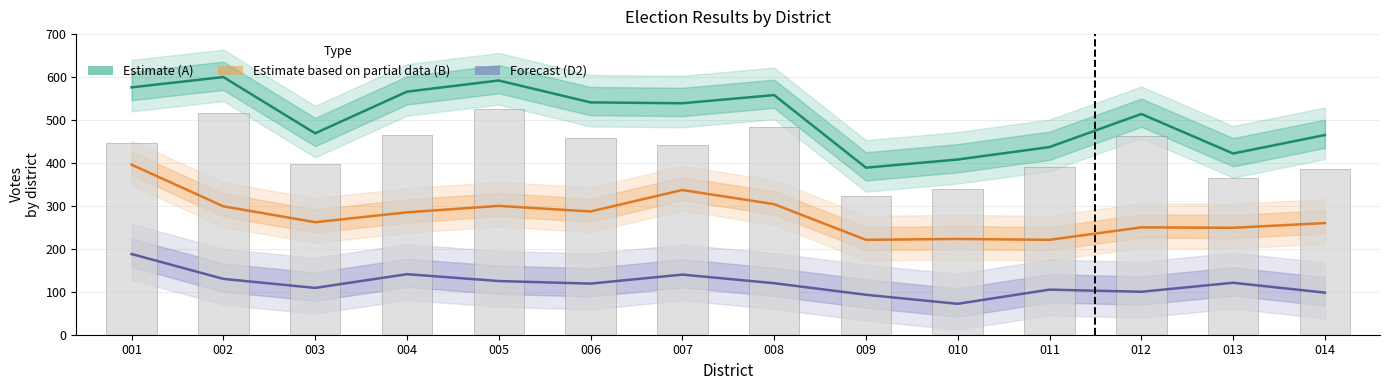

Is the value of Estimate partial (B) at 007 greater than the value of A1 (reported) at 007?

No